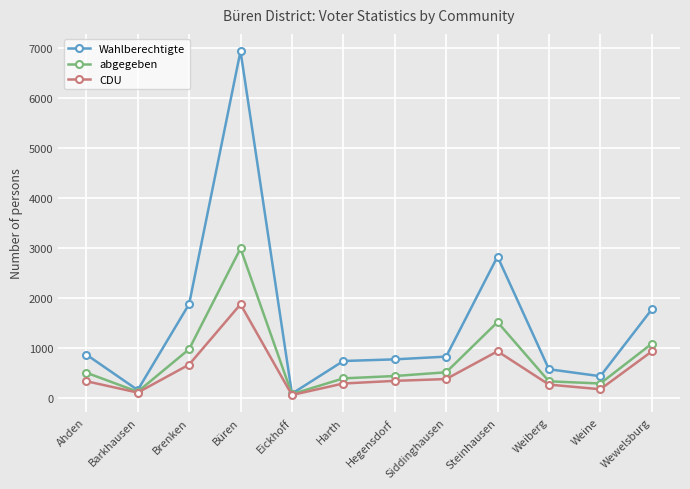

Where is Wahlberechtigte nearest to the value 3510?

Steinhausen